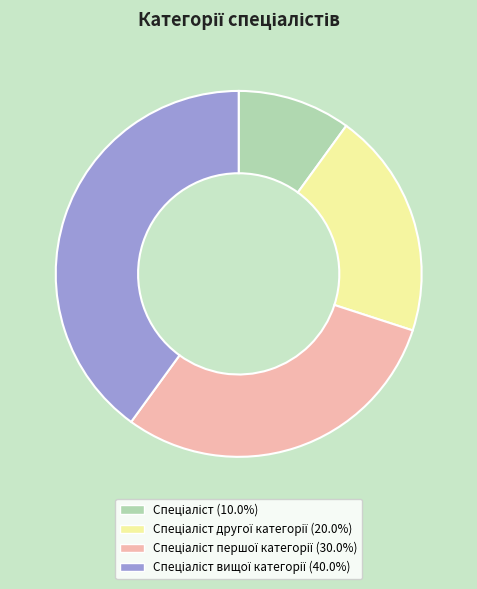

How many slices are in this pie chart?

4